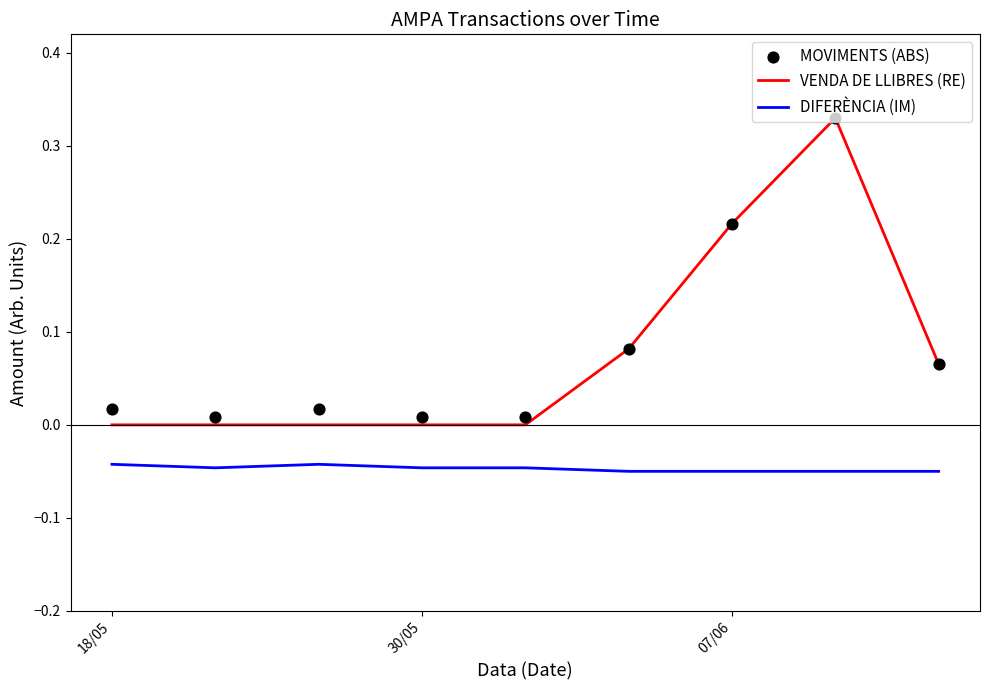

What are all the series names shown in the legend?

VENDA DE LLIBRES (RE), DIFERÈNCIA (IM), MOVIMENTS (ABS)